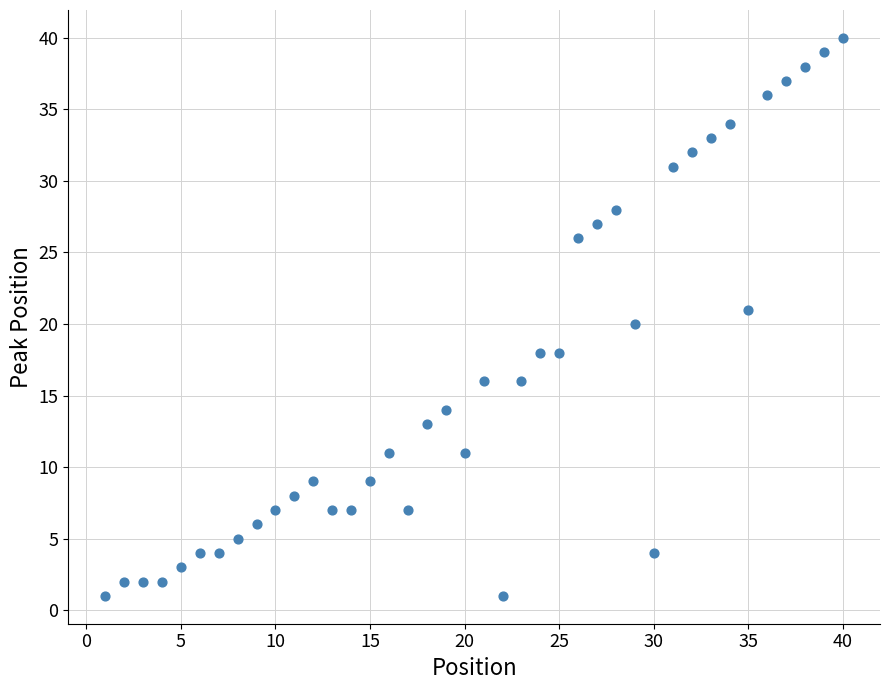

What is the range of Y values (max minus min)?

39